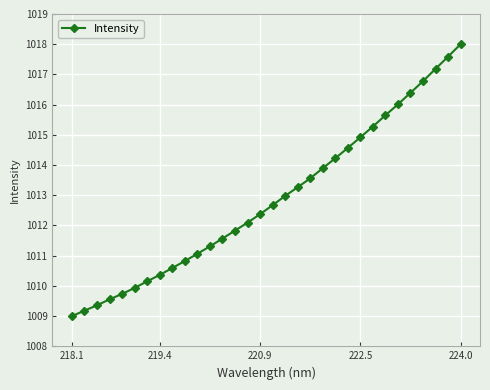

What is the value of the 10th point from the left?

1010.8